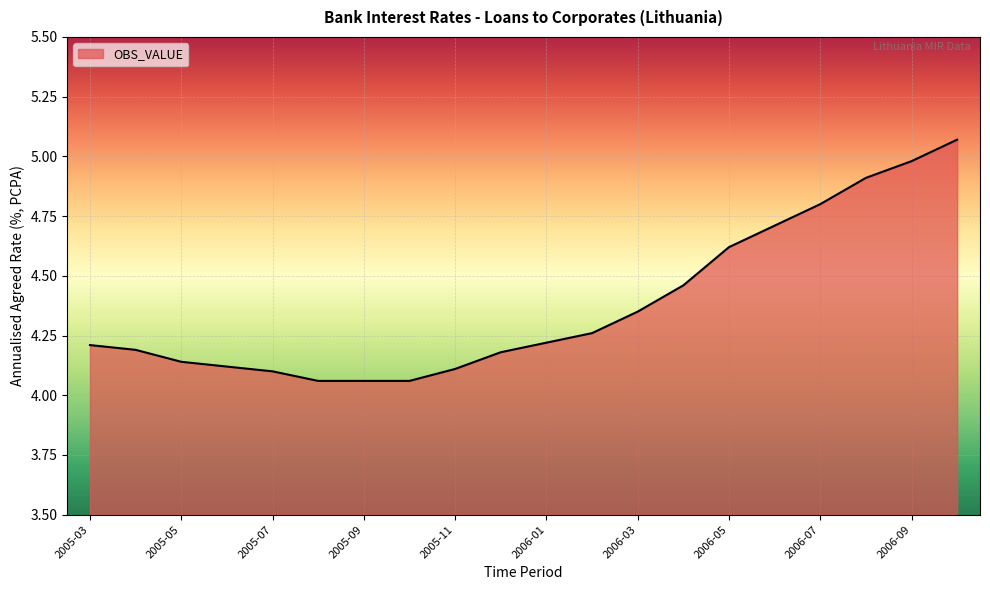

What is the difference between the maximum and minimum values?

1.0